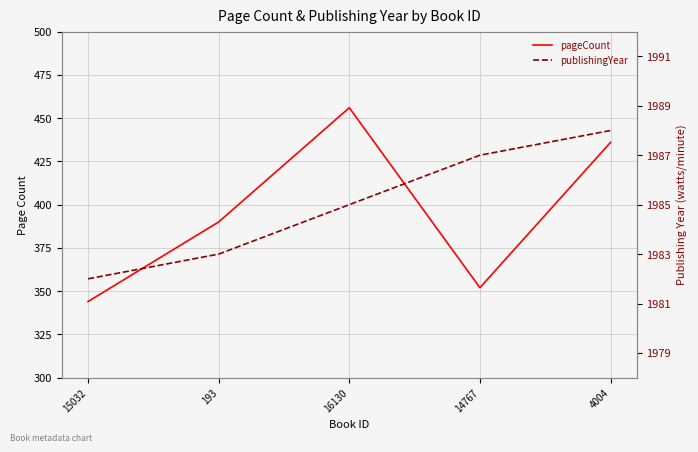

What is the spread (max minus min) of values at 4004?

1552